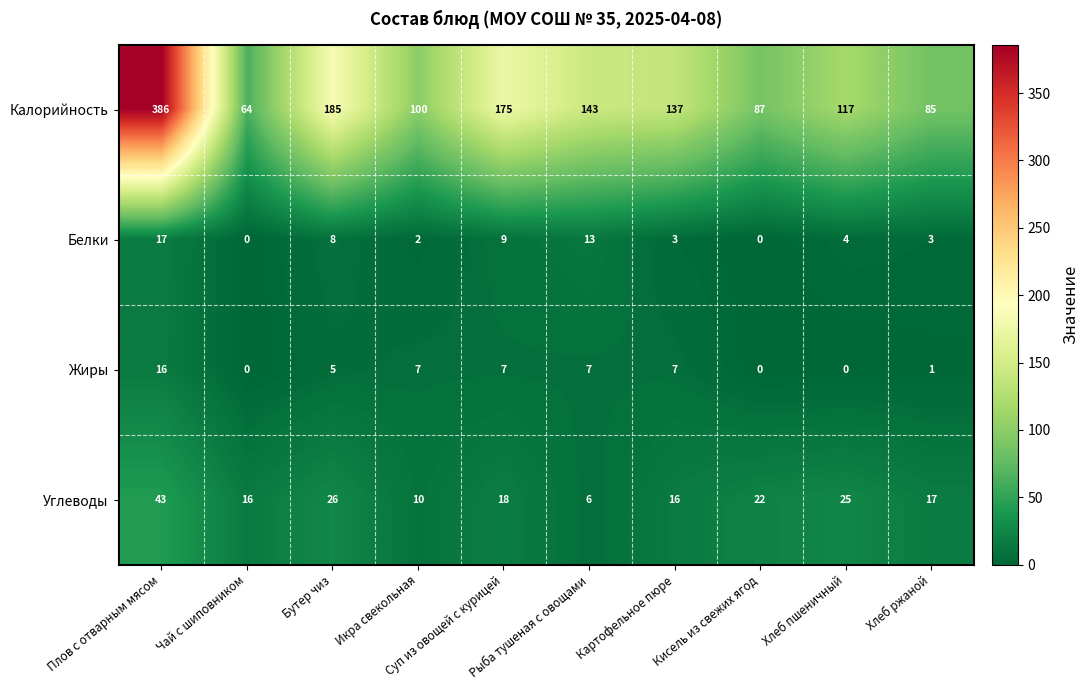

What is the sum of all Белки values?

59